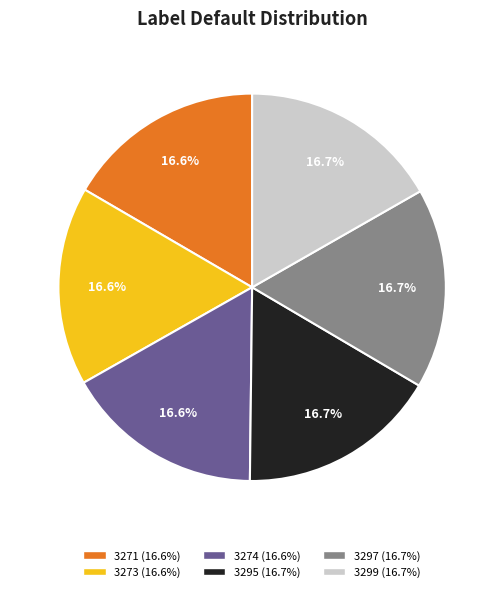

The 3274 slice represents 17% of the pie. True or false?

True